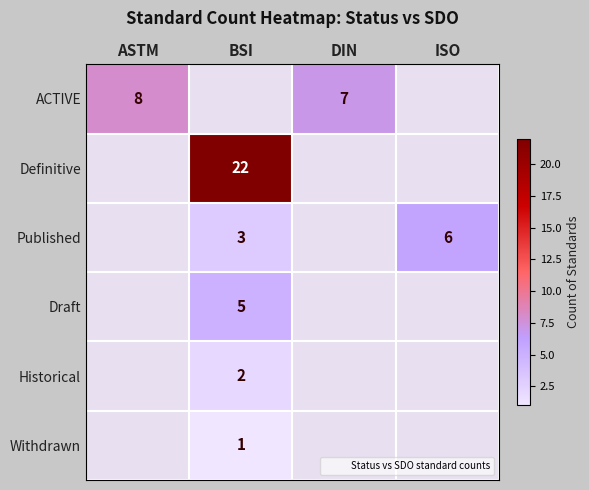

The Withdrawn series shows 1 at BSI. True or false?

True